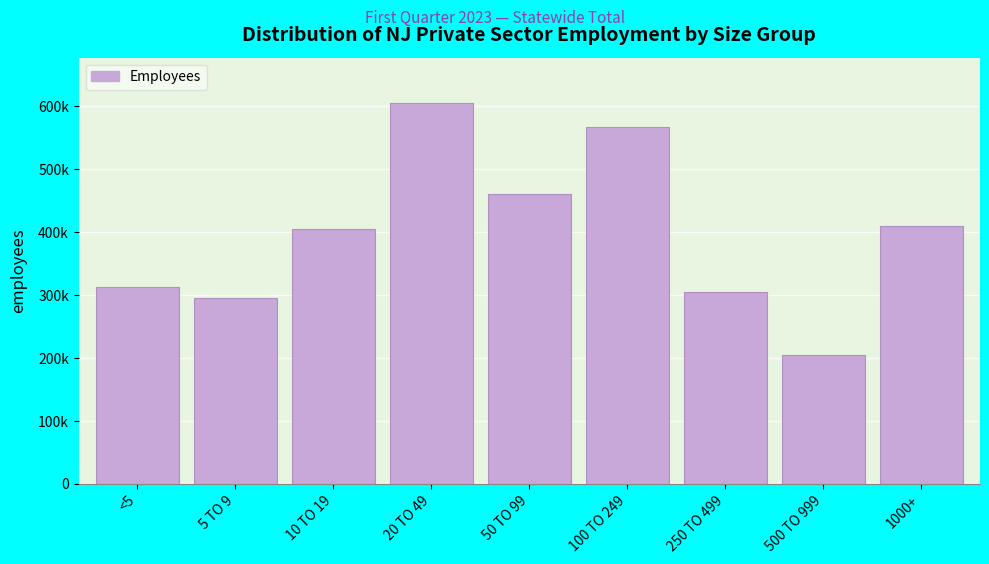

Are the bars horizontal?

No